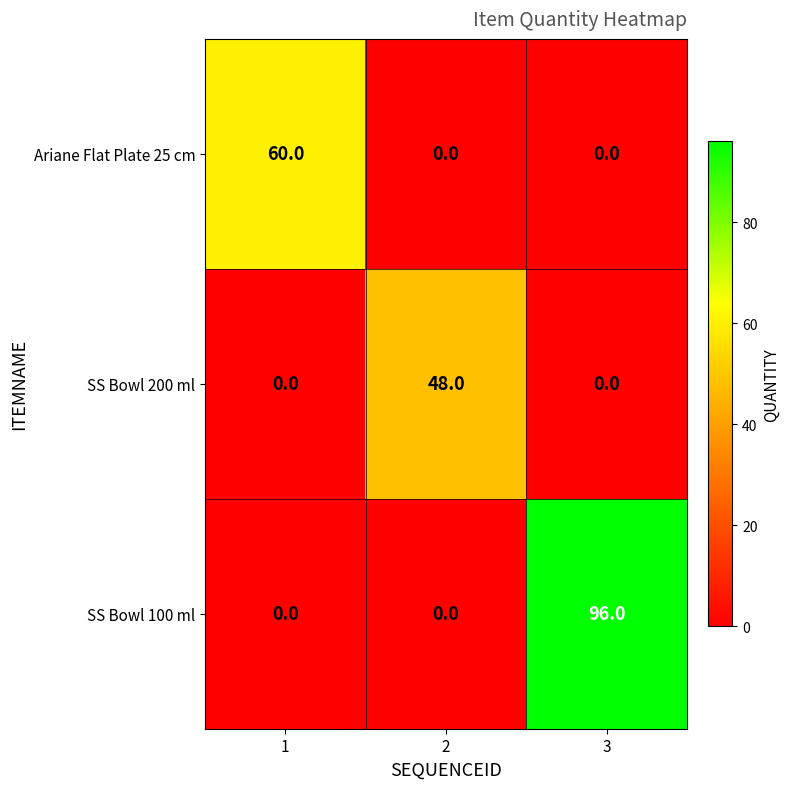

Which series has the largest total across all categories?

SS Bowl 100 ml